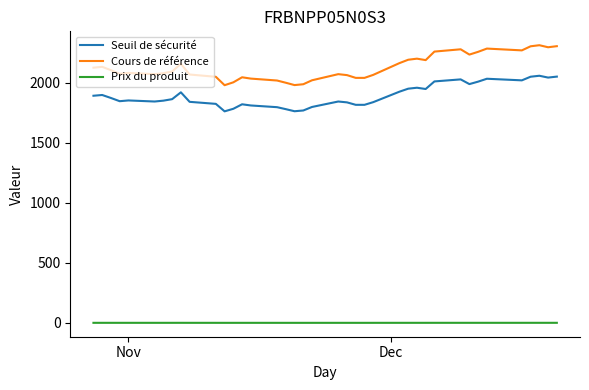

What is the maximum value for Seuil de sécurité?

2057.7